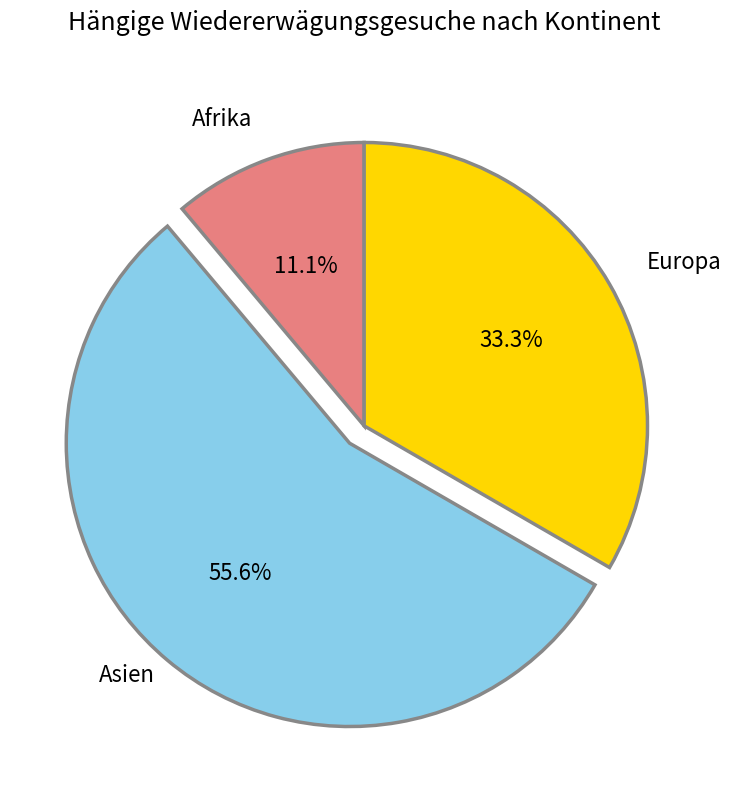

How many slices are in this pie chart?

3